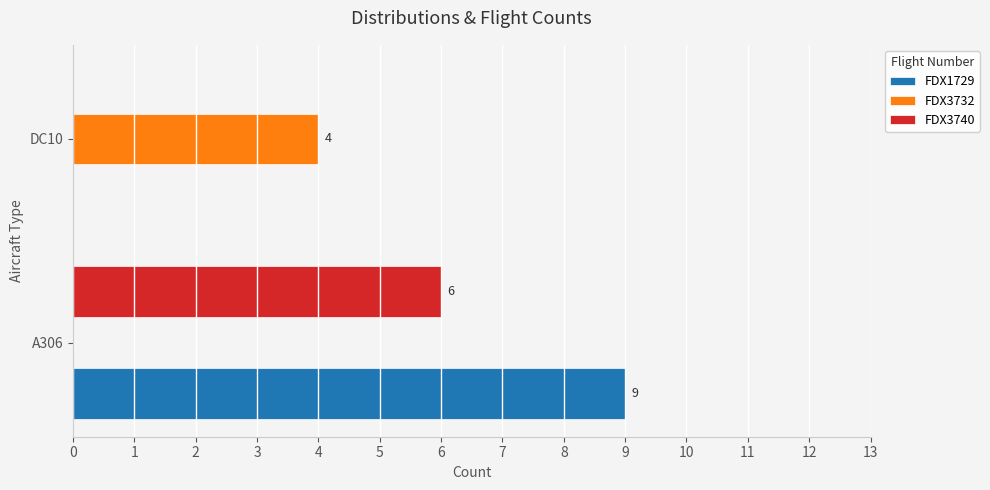

Which series changed the most between A306 and DC10?

FDX1729